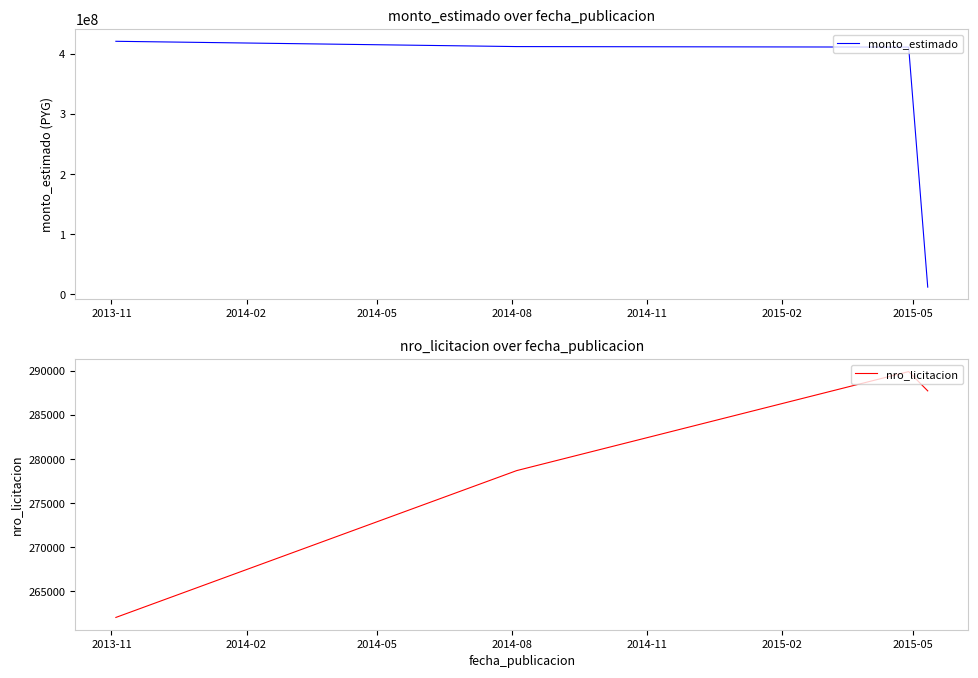

What is the smallest value displayed?

262054